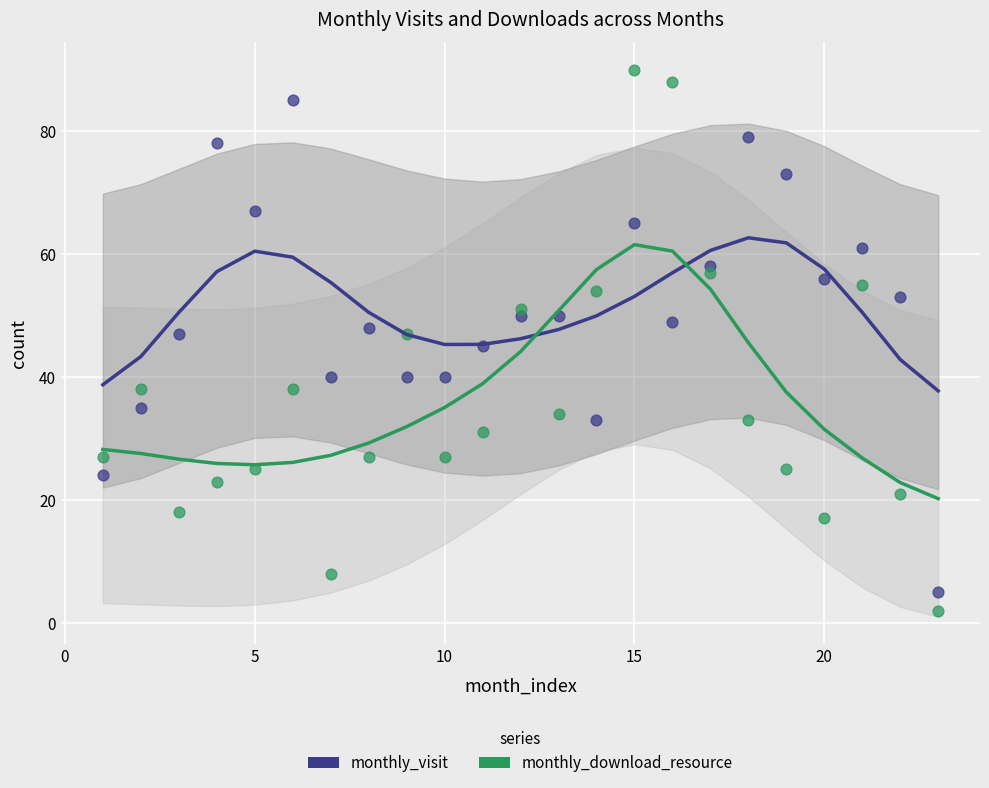

Which series has the widest spread of Y values?

monthly_download_resource